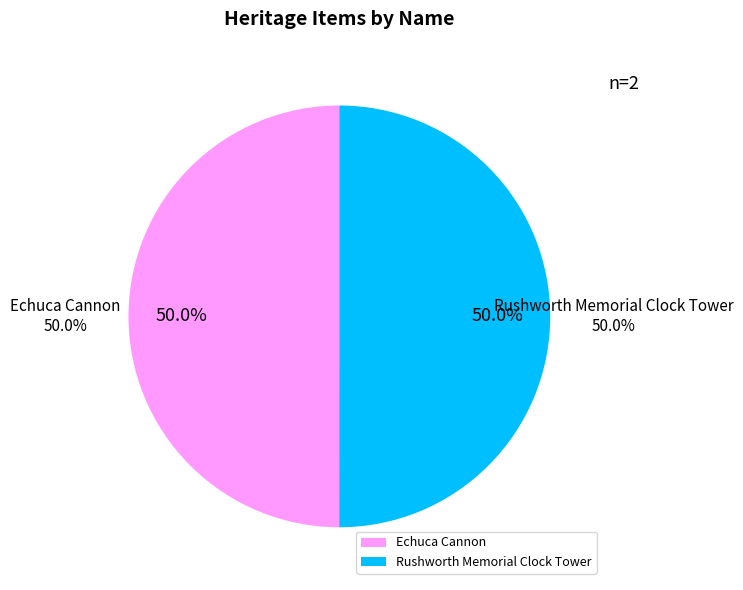

Does any single category account for the majority?

Yes